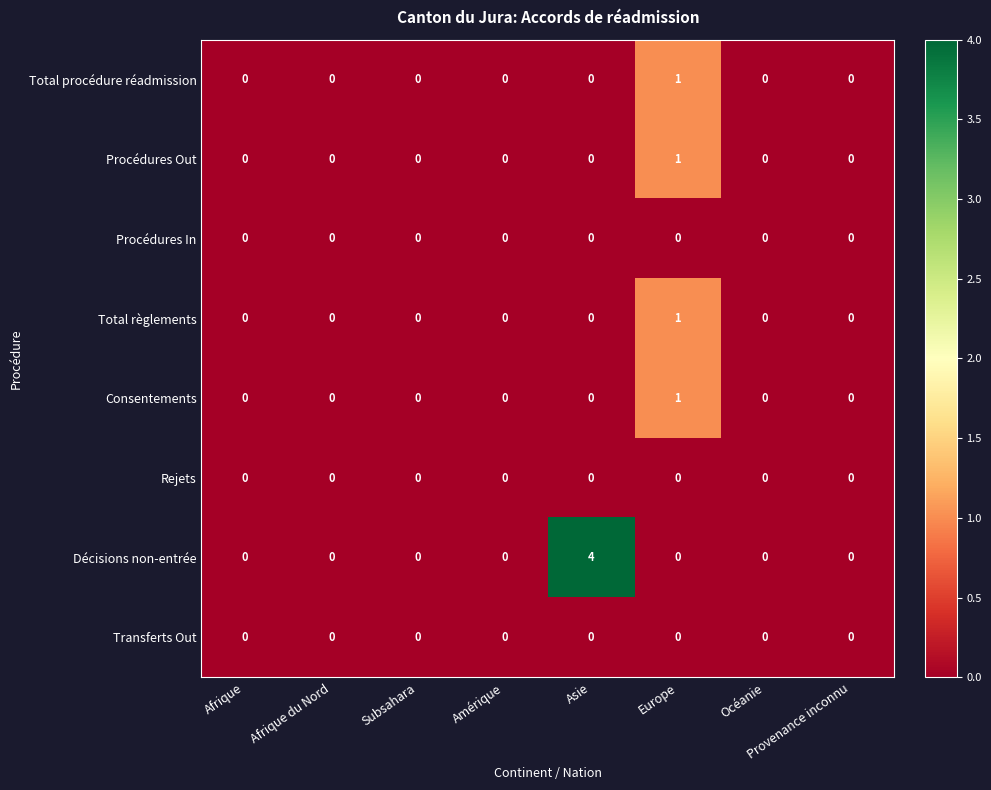

The Consentements series shows 0 at Provenance inconnu. True or false?

True